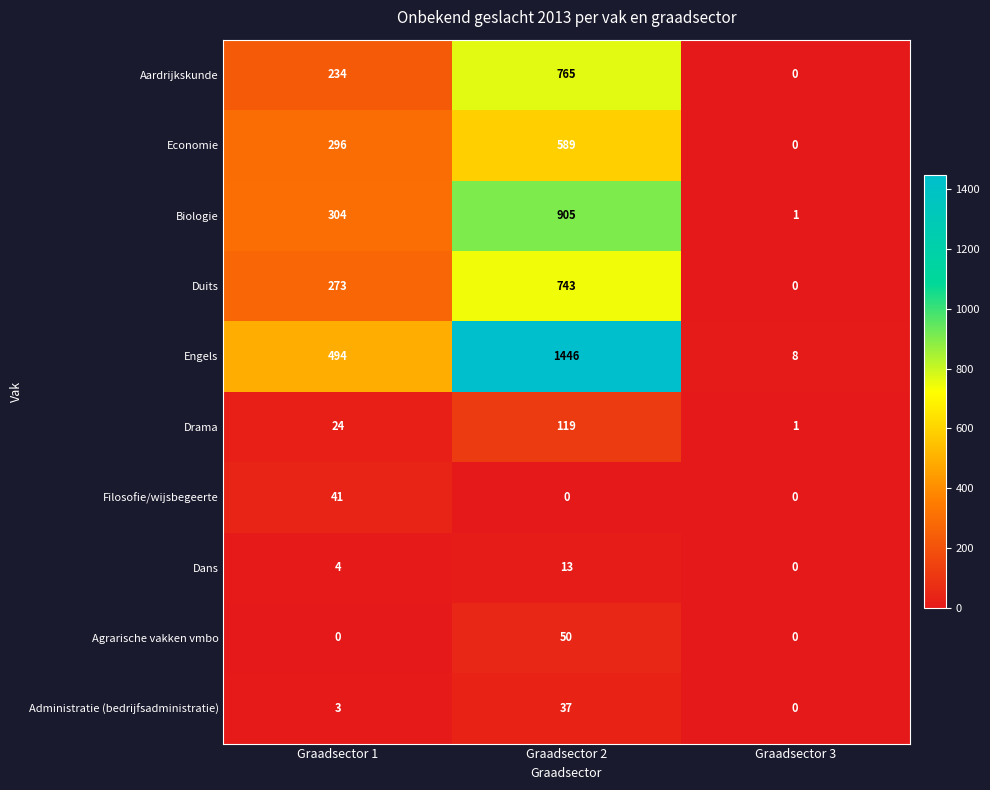

At which label is Duits closest to 371?

Graadsector 1